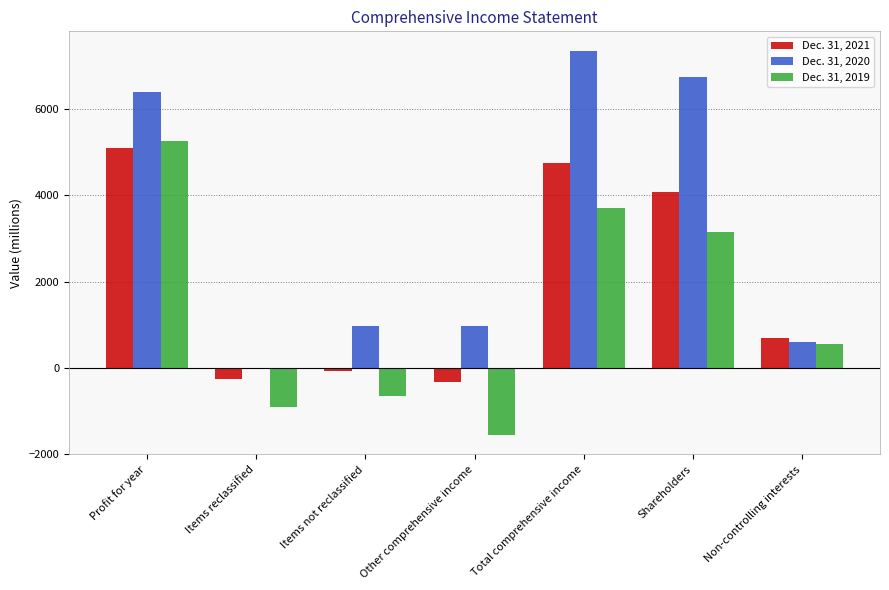

At which label does Dec. 31, 2020 first exceed 976?

Profit for year